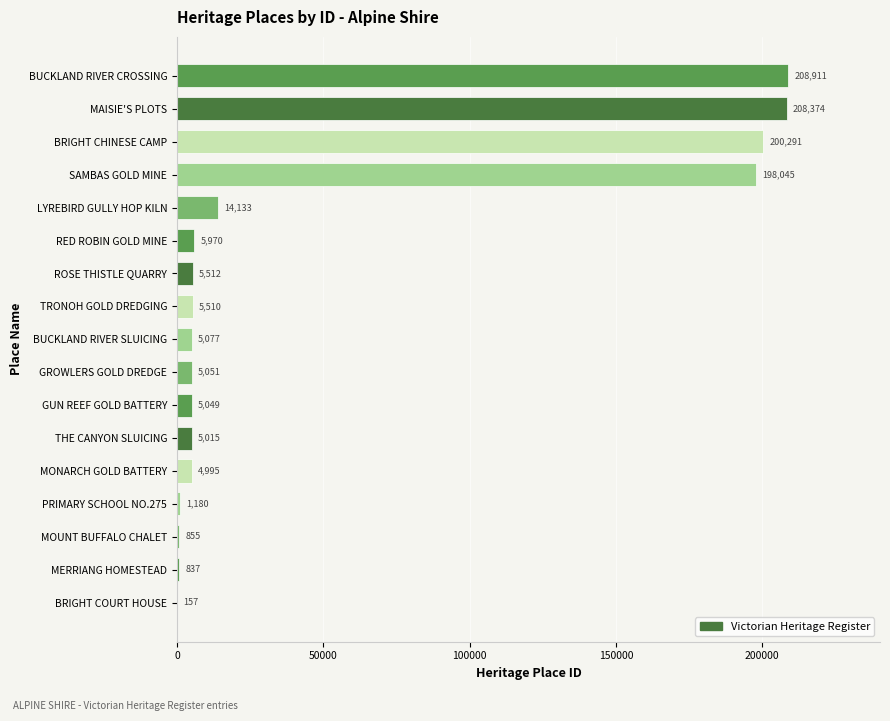

At which category does the chart reach its peak across all series?

BUCKLAND RIVER CROSSING